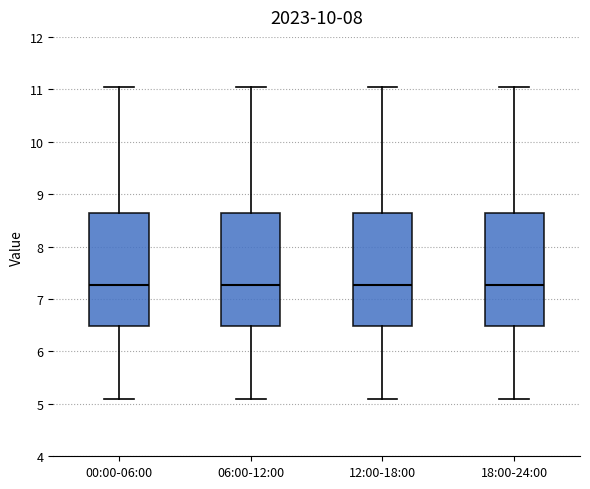

Where is the upper edge of the box for 12:00-18:00 on the y-axis? The values are not printed on the chart, so give them approximately, as read against the axis.

8.6